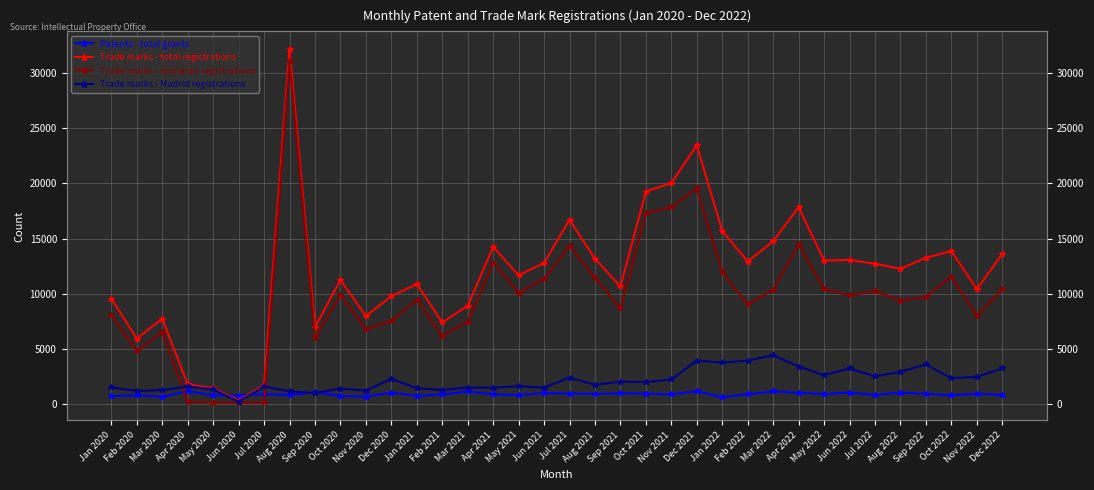

The Trade marks - domestic registrations series shows 7828 at Sep 2020. True or false?

False